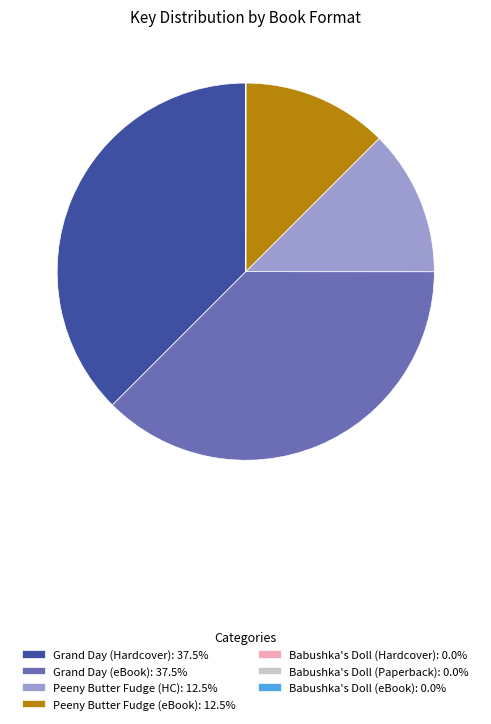

What is the ratio of the value at Peeny Butter Fudge (eBook): 12.5% to the value at Peeny Butter Fudge (HC): 12.5%?

1.0